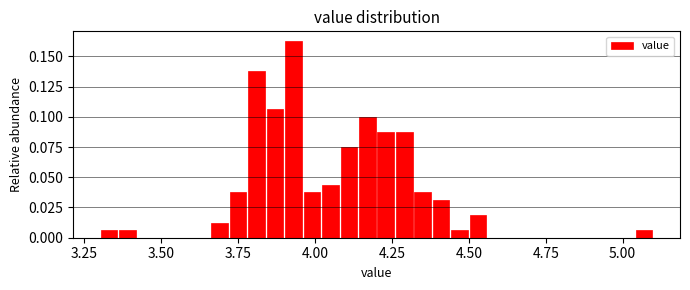

Read against the x-axis, roughly where is the centre of the tallest bar?

3.95